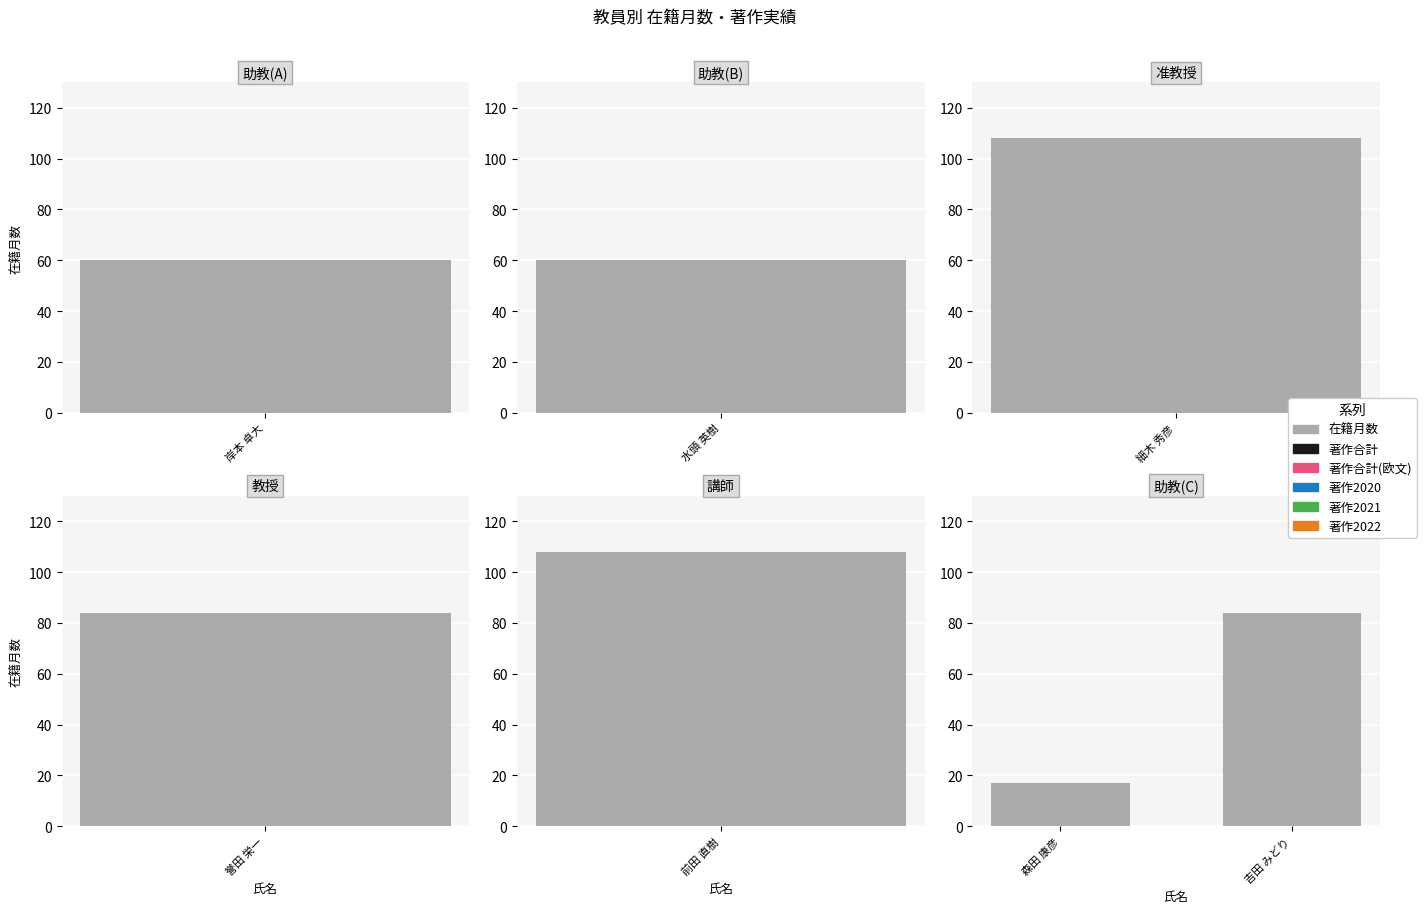

The value of 著作合計(欧文) at 森田 康彦 is 0. True or false?

True